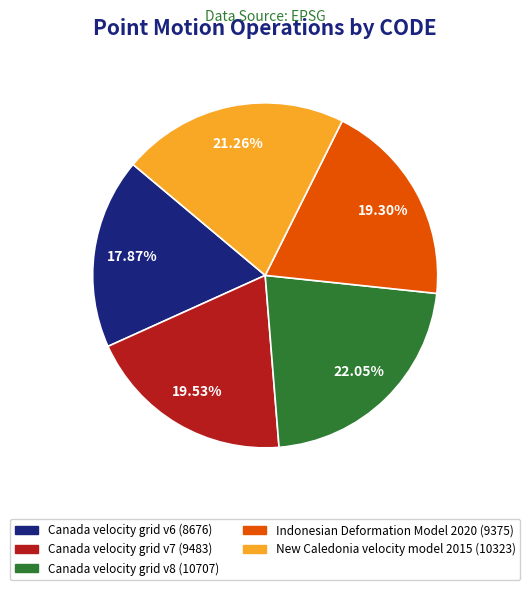

Approximately how many times larger is the value at Canada velocity grid v8 compared to New Caledonia velocity model 2015?

1.0